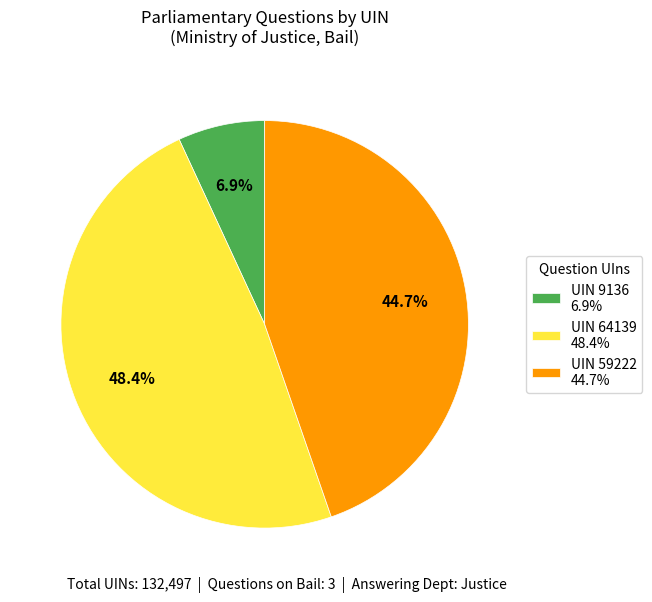

What is the largest slice in the pie chart?

UIN 64139 48.4%